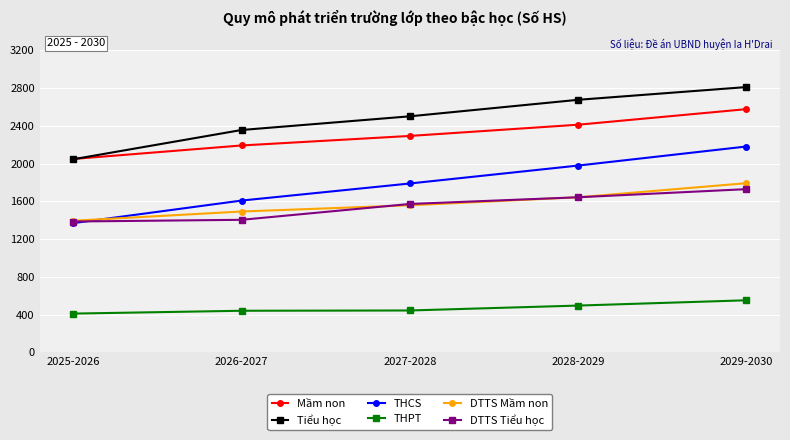

What is the label of the 3rd point from the left?

2027-2028